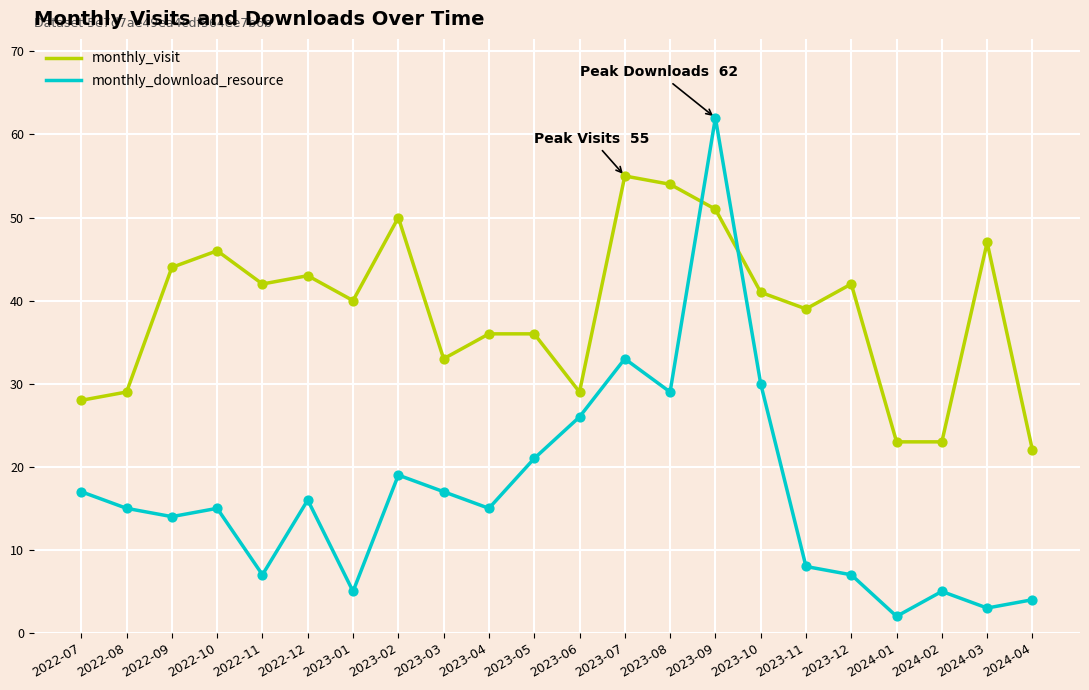

At how many categories does at least one series exceed 4?

22